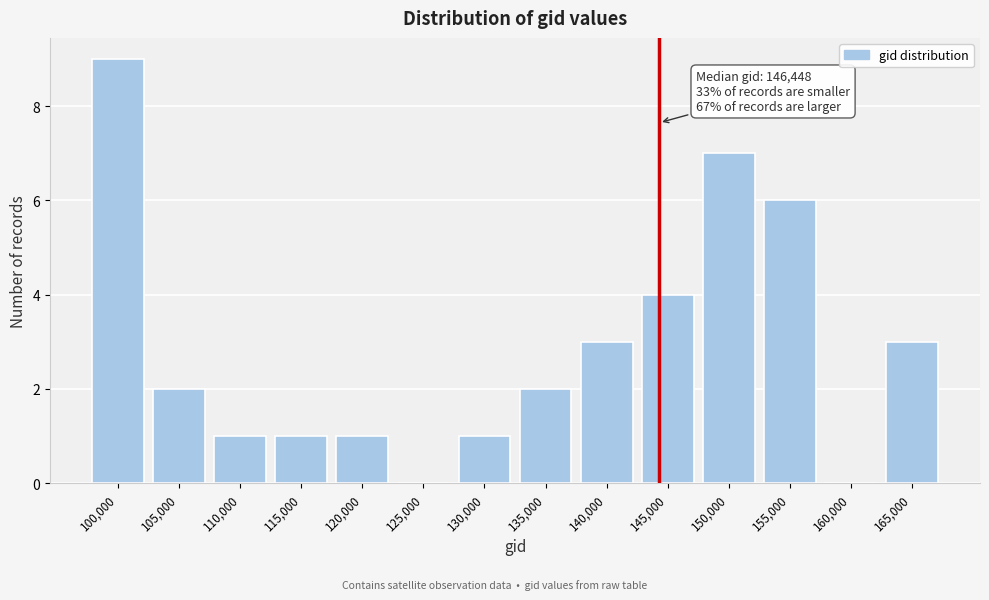

Reading right to left, transcribe all the data shown in this chart.

165,000=3	160,000=0	155,000=6	150,000=7	145,000=4	140,000=3	135,000=2	130,000=1	125,000=0	120,000=1	115,000=1	110,000=1	105,000=2	100,000=9